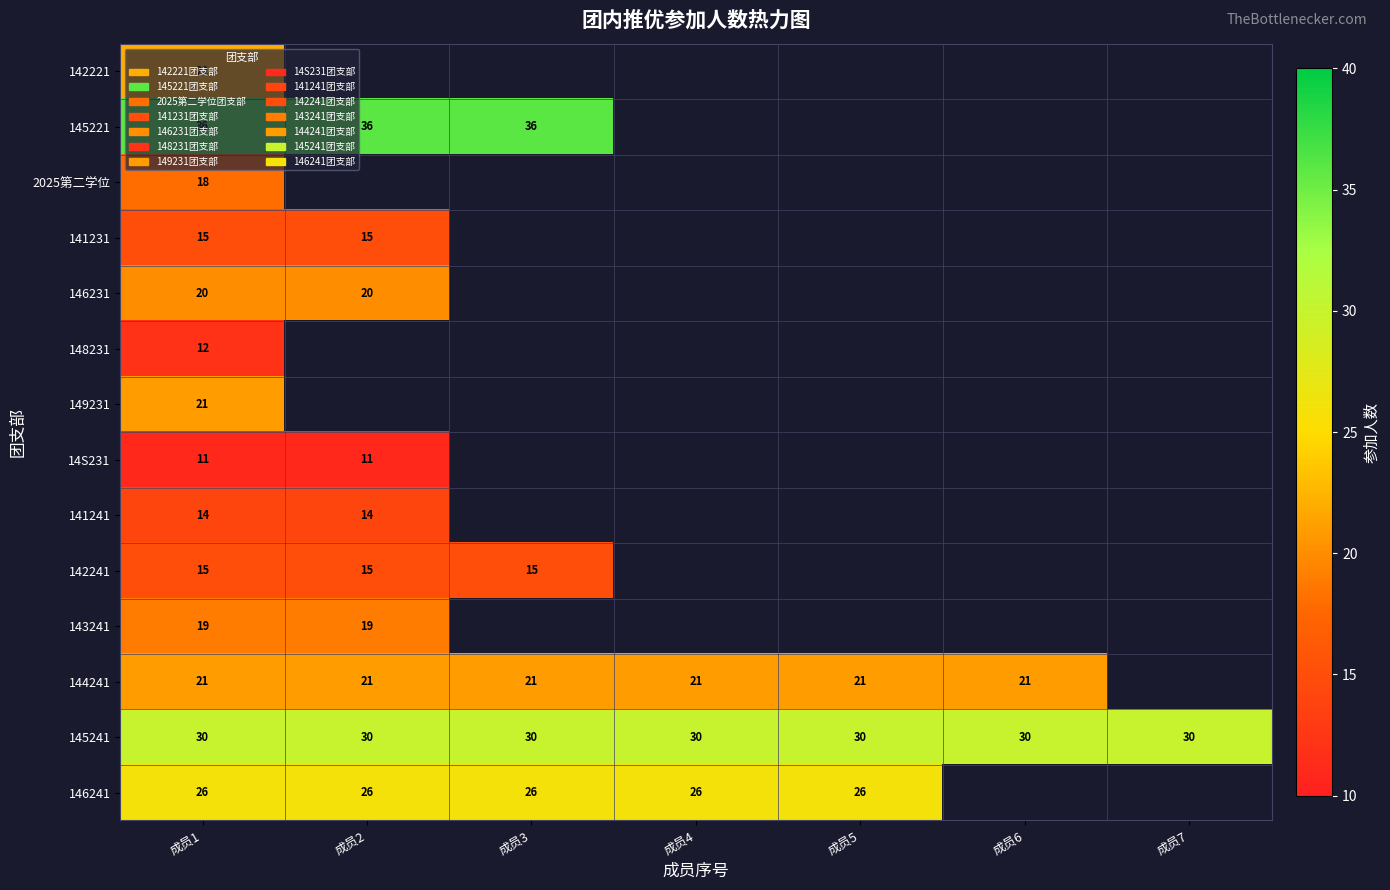

Is it true that 146241 equals 40 at 成员1?

False